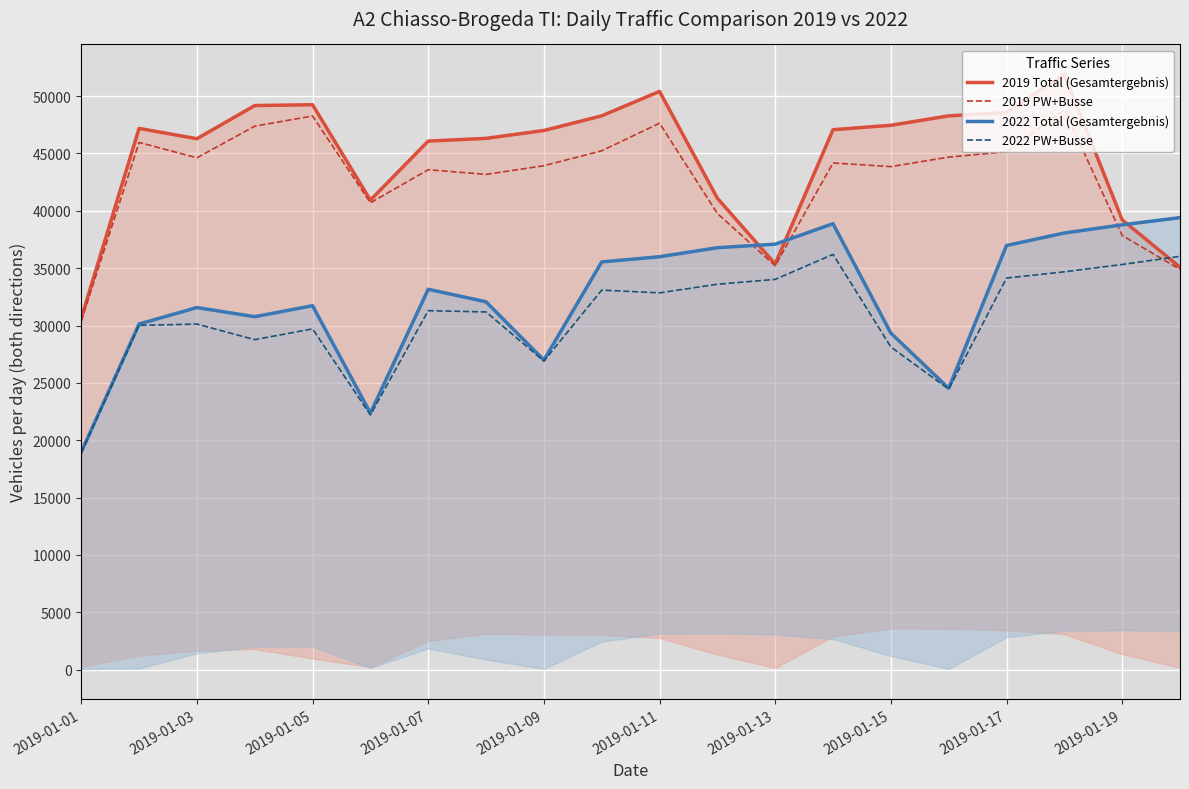

What is the approximate value of 2022 PW+Busse at 2019-01-11?

32845